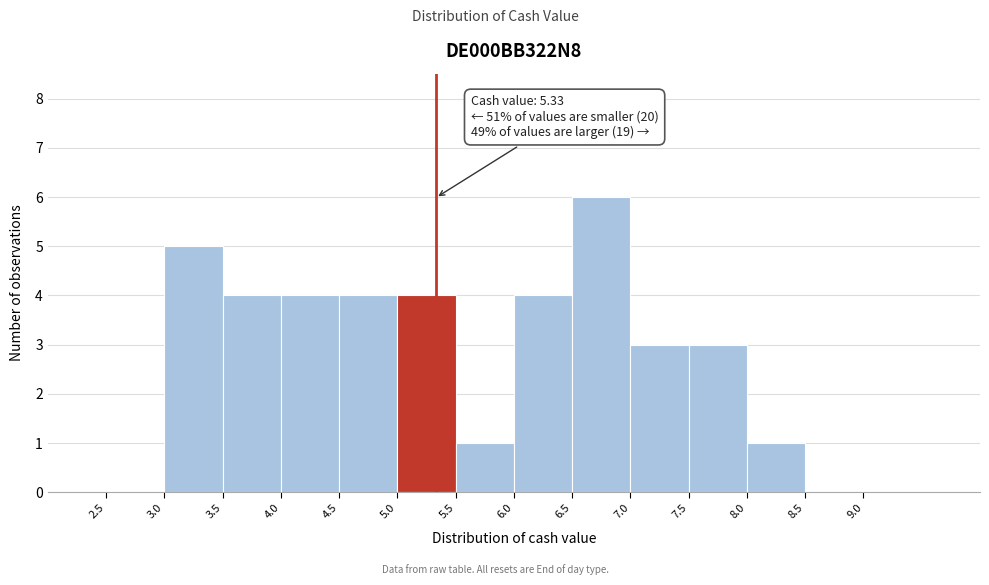

Over which range of the x-axis is the bar tallest?

6.5 to 7.0